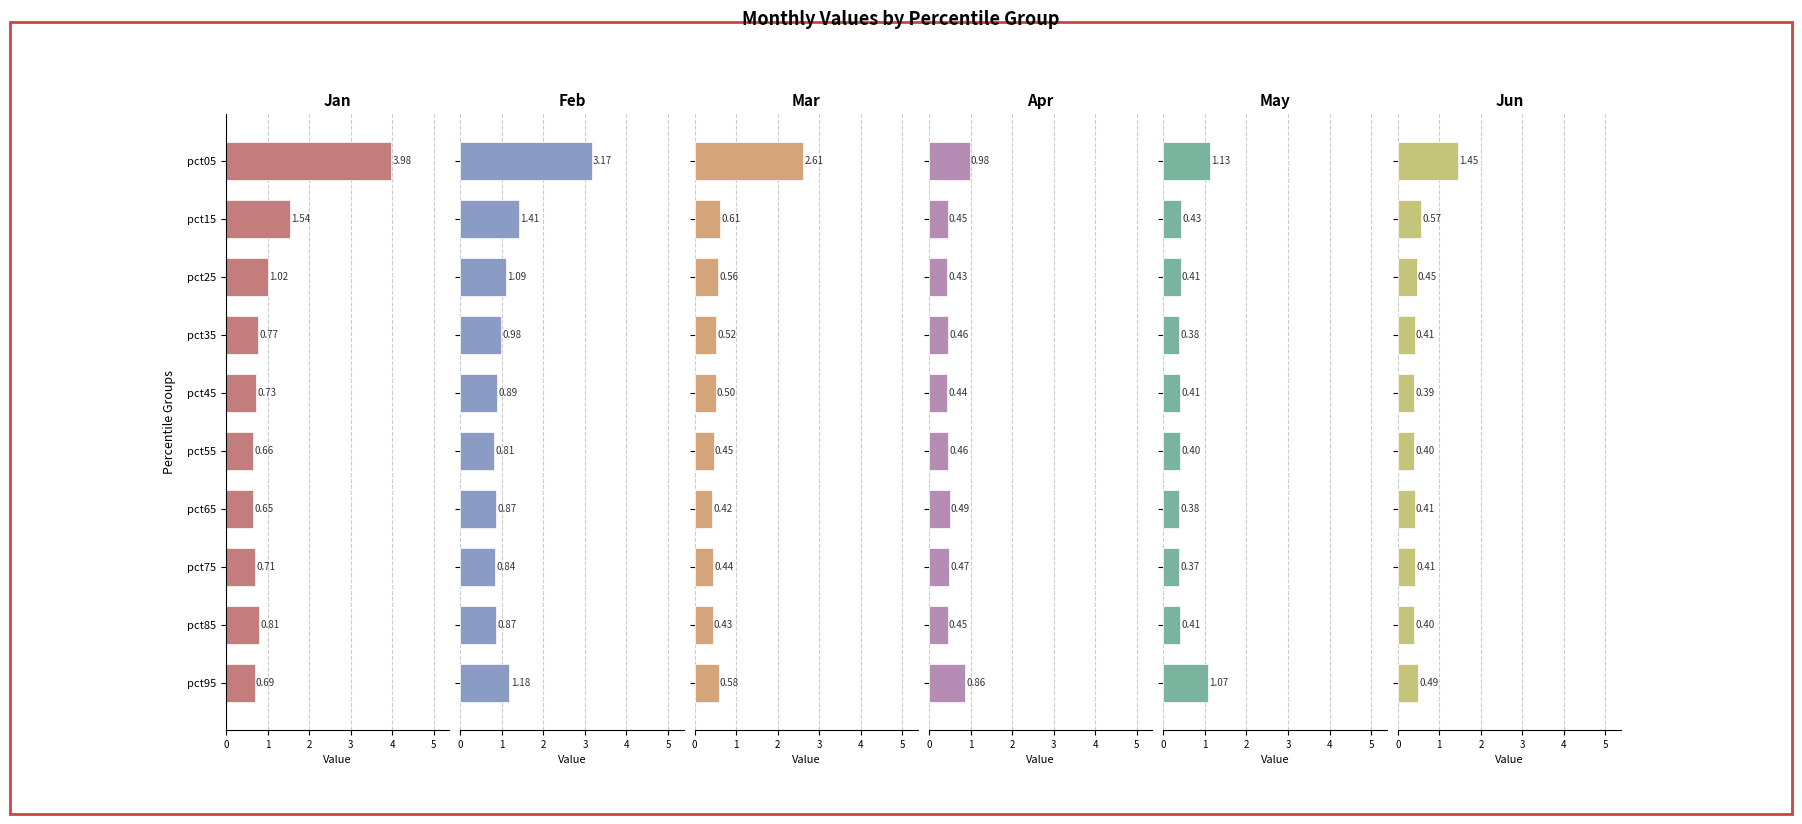

Is it true that Mar equals 4.6 at pct05?

False